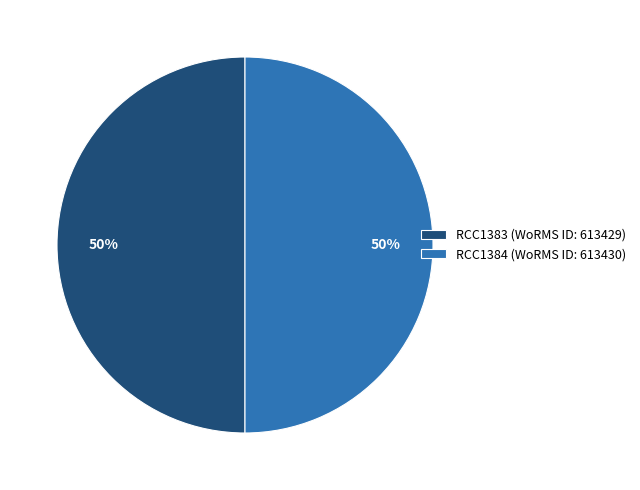

How many segments does this pie chart have?

2